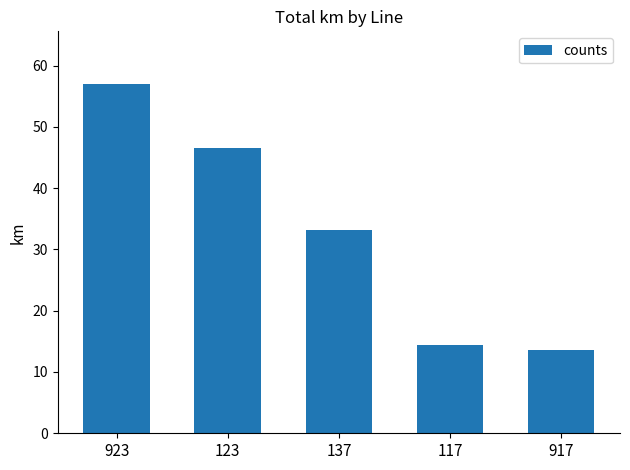

What is the difference between the values at 137 and 123?

13.4